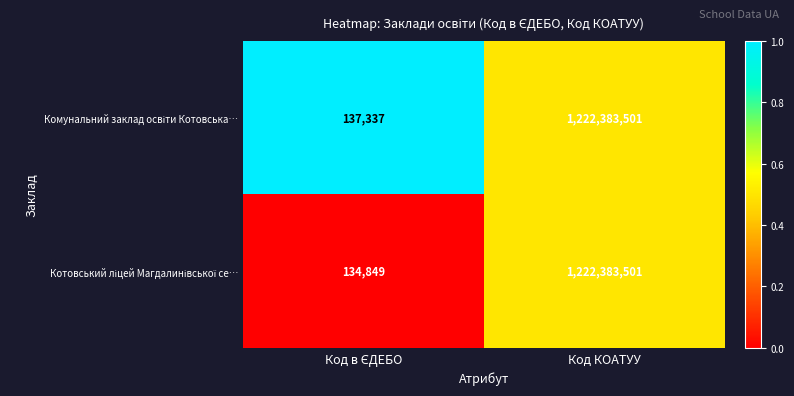

What is the minimum value shown in the chart?

134849